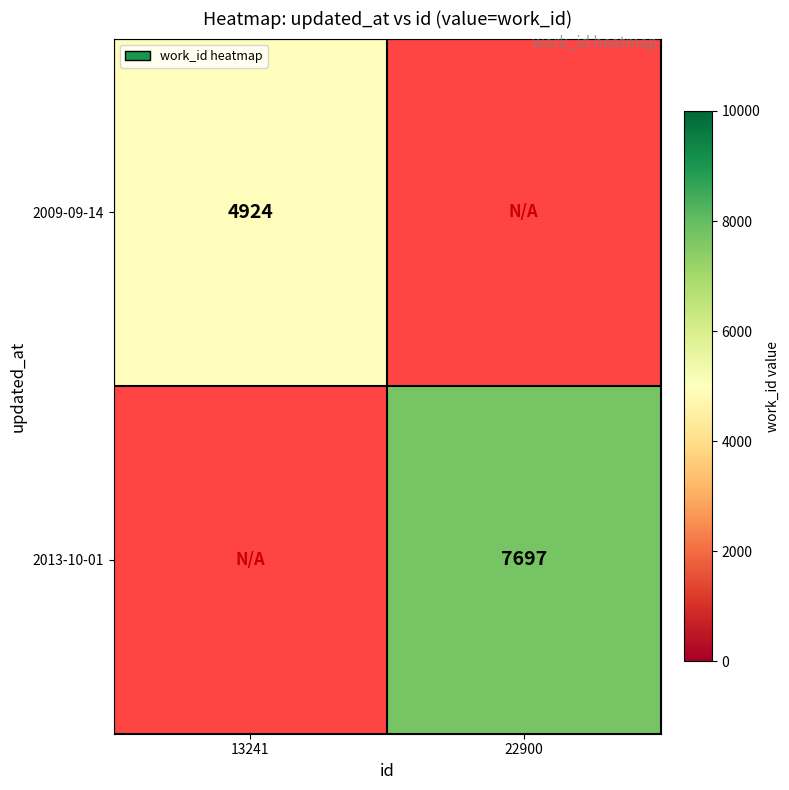

The 2013-10-01 series shows 7697 at 22900. True or false?

True